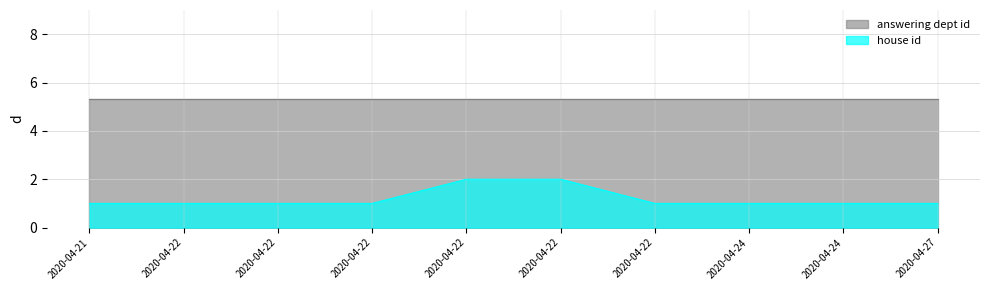

Reading right to left, extract all data points from this chart.

2020-04-27=1	2020-04-24=1	2020-04-24=1	2020-04-22=1	2020-04-22=2	2020-04-22=2	2020-04-22=1	2020-04-22=1	2020-04-22=1	2020-04-21=1